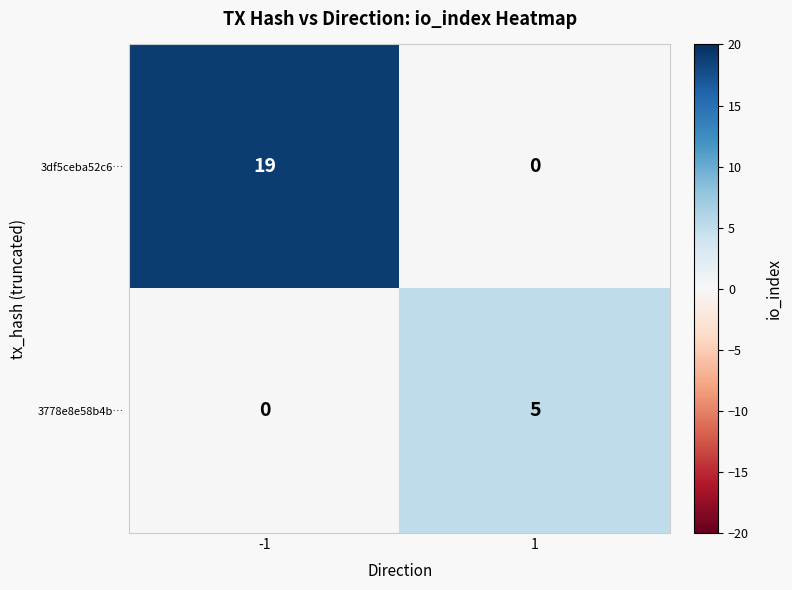

At which category is the sum across all series the highest?

-1